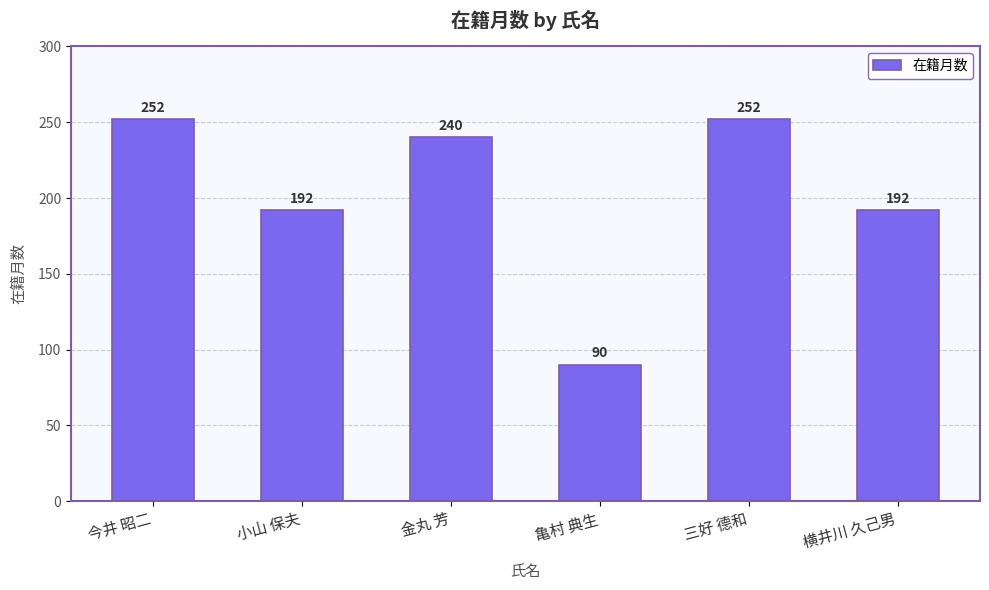

What value does the data have at 今井 昭二?

252